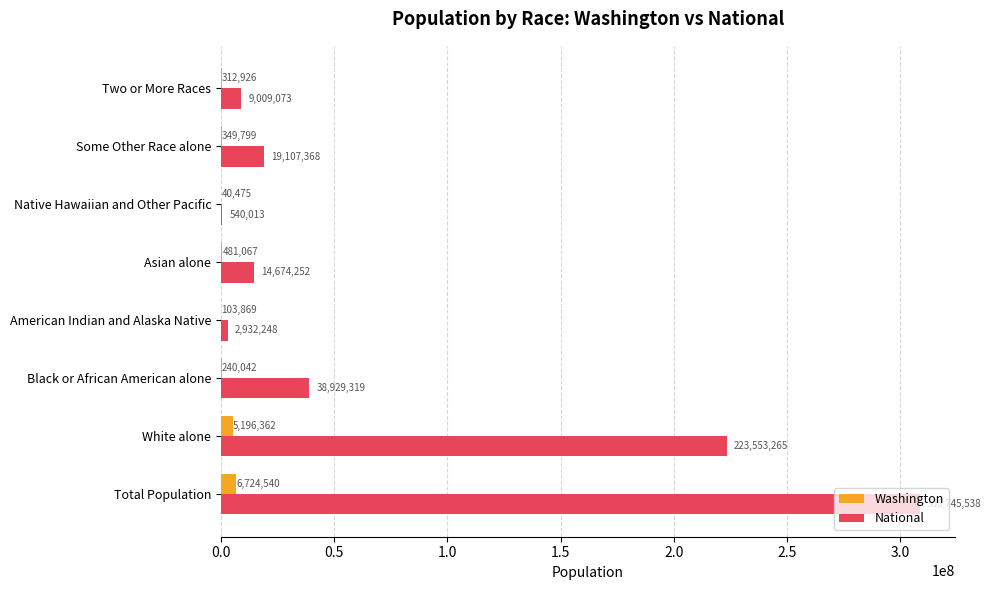

At which label does National reach its peak?

Total Population